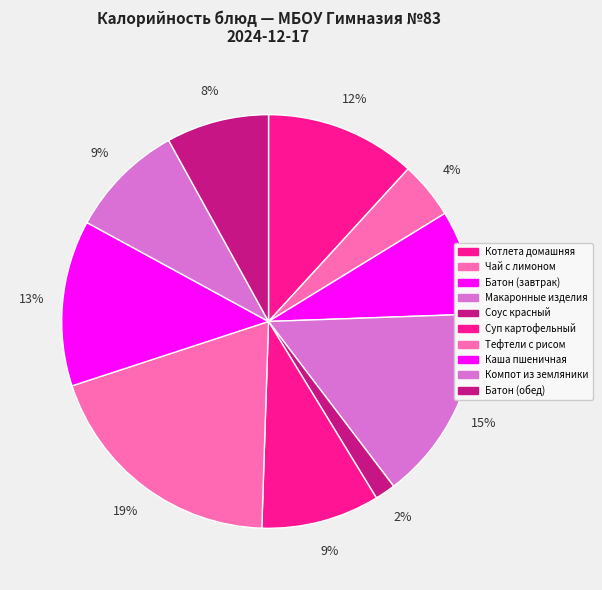

Does any single category account for the majority?

No